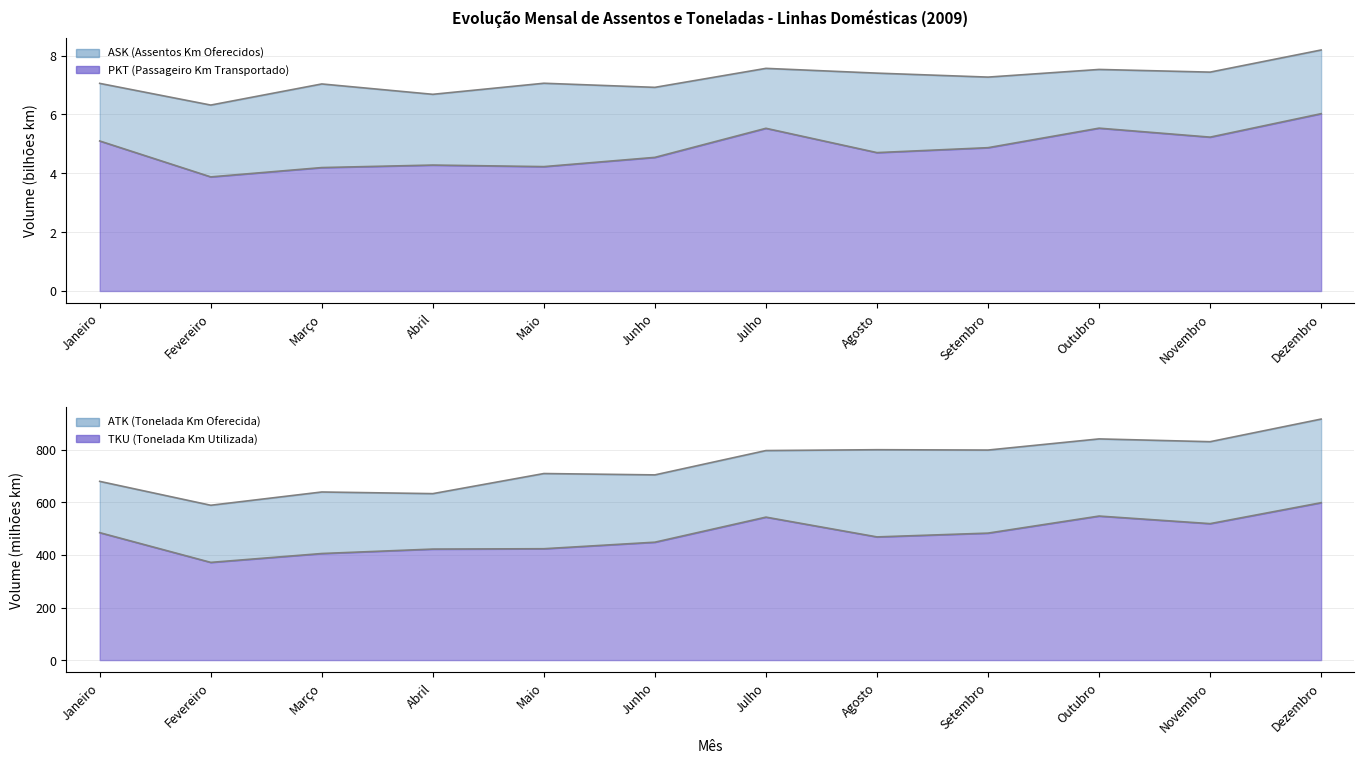

Which series changed the most between Outubro and Dezembro?

ATK (Tonelada Km Oferecida)